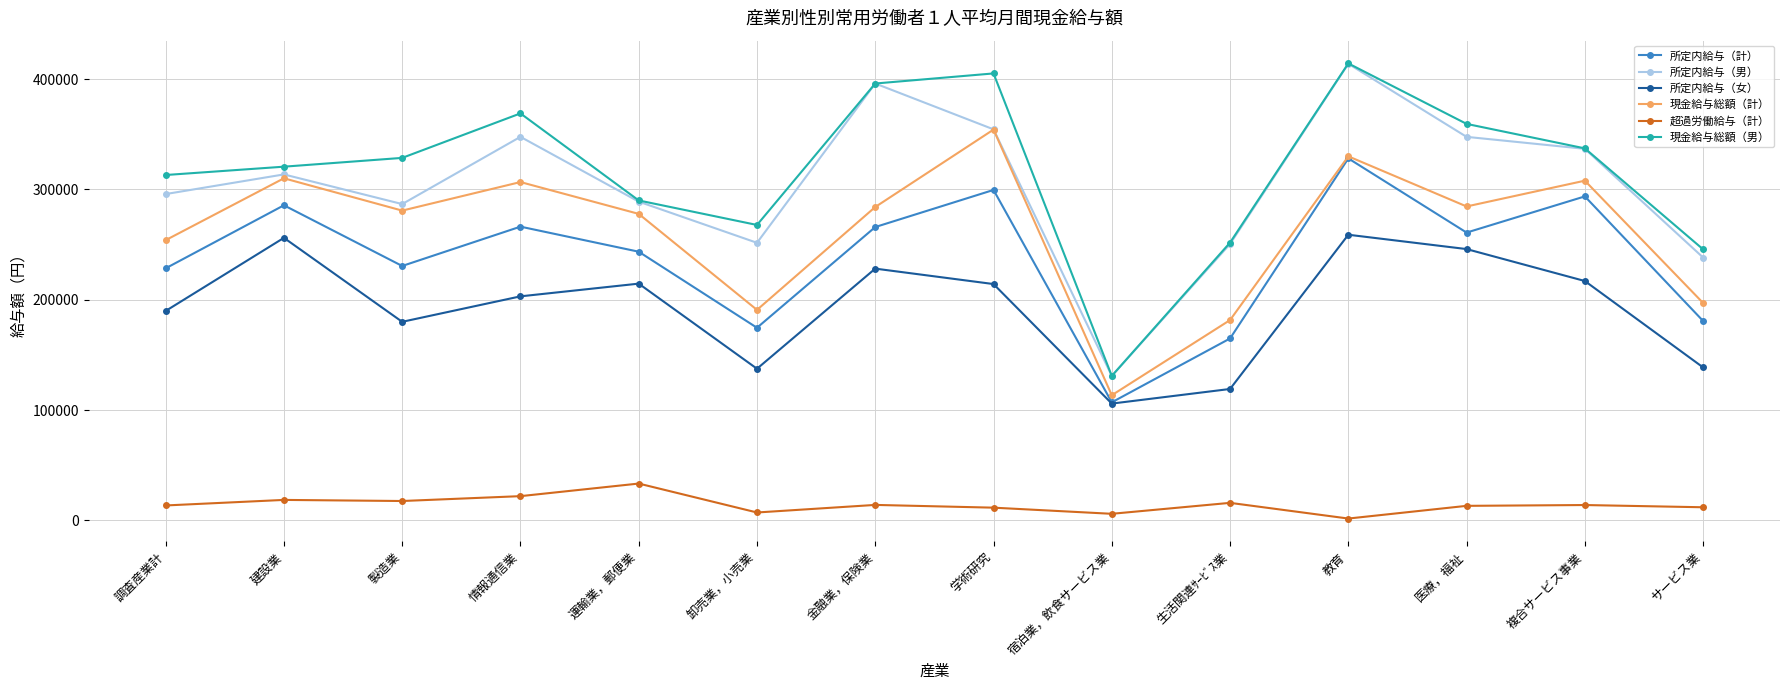

At which category does 所定内給与（女） reach its first local valley?

製造業